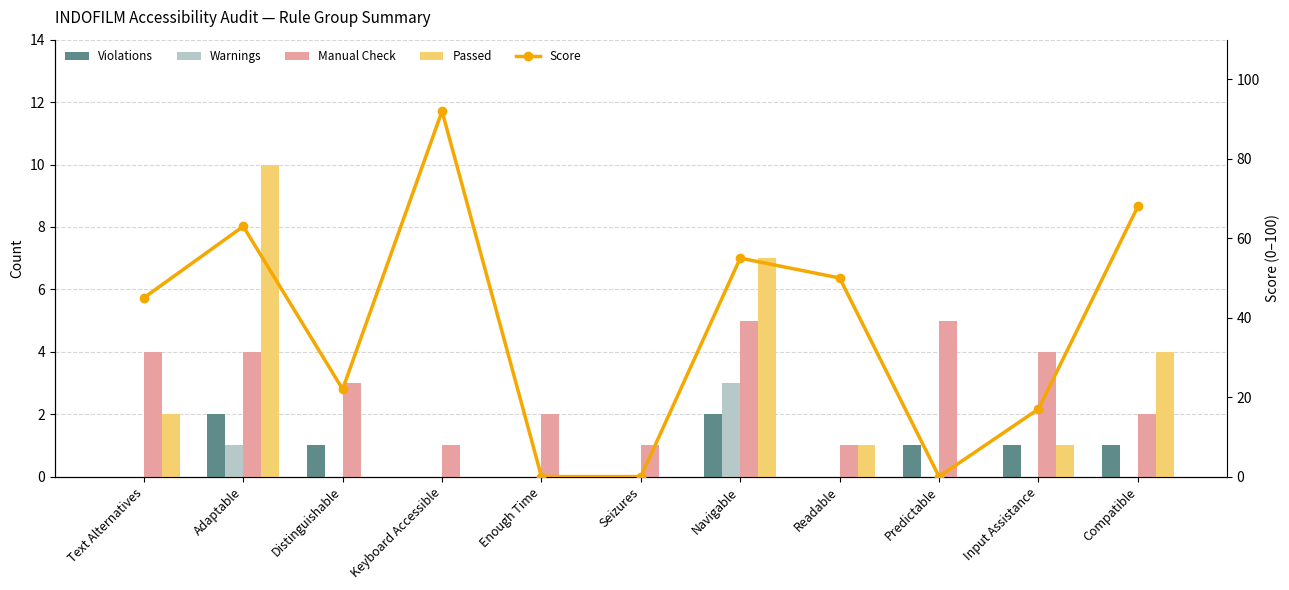

What is the spread (max minus min) of values at Distinguishable?

22